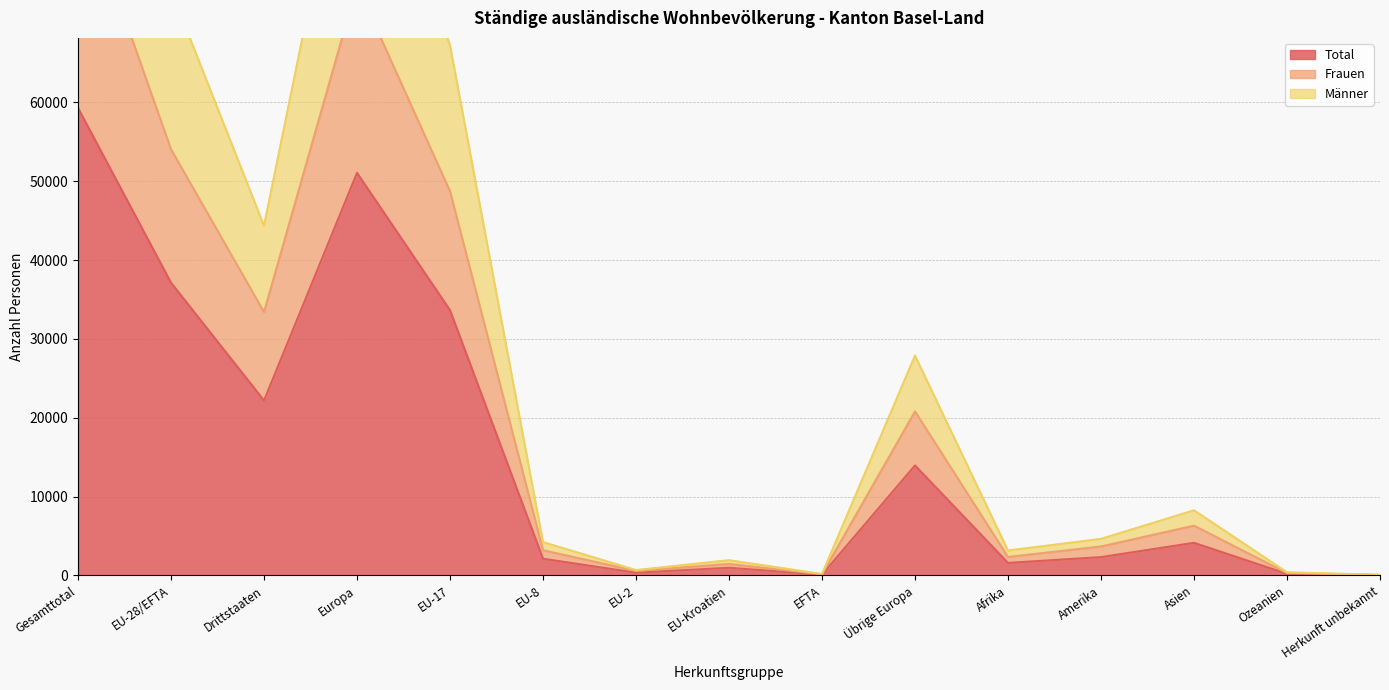

How many lines are shown in the chart?

3